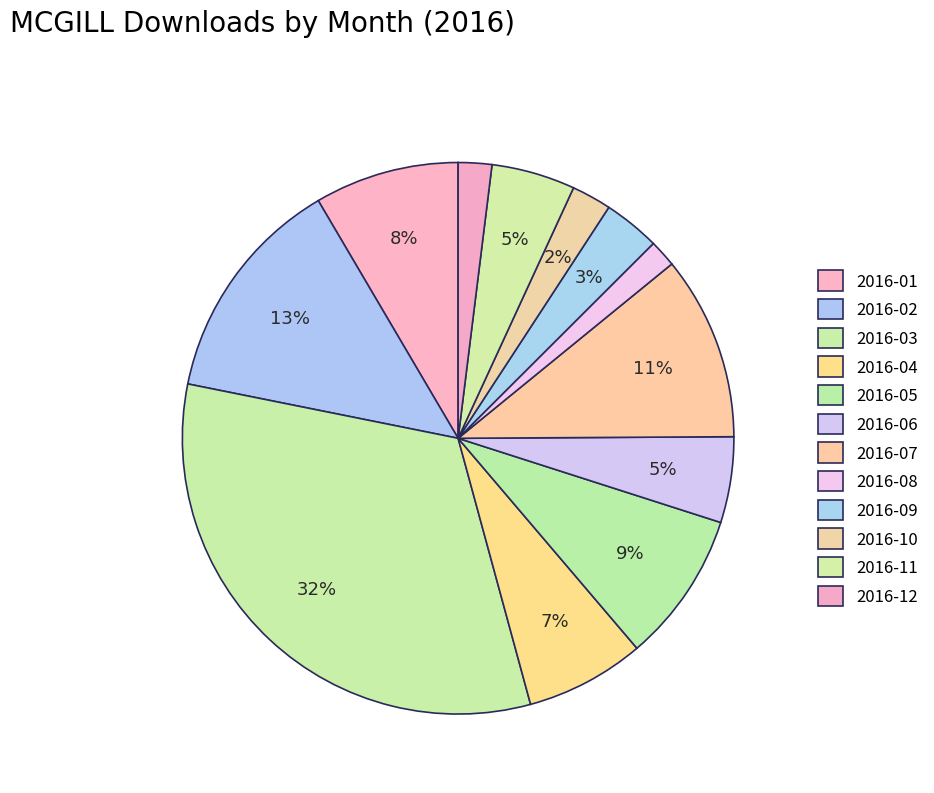

What is the largest slice in the pie chart?

2016-03